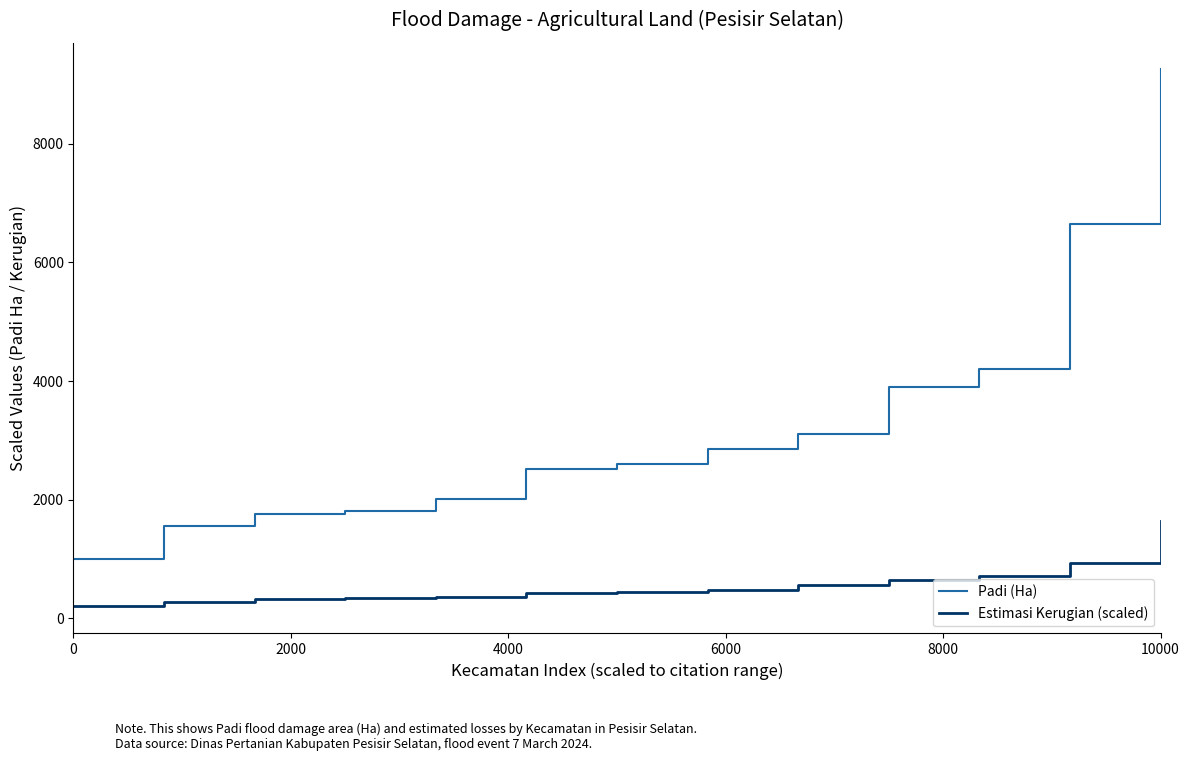

Rank the series by their average value, from highest to lowest.

Padi (Ha), Estimasi Kerugian (scaled)